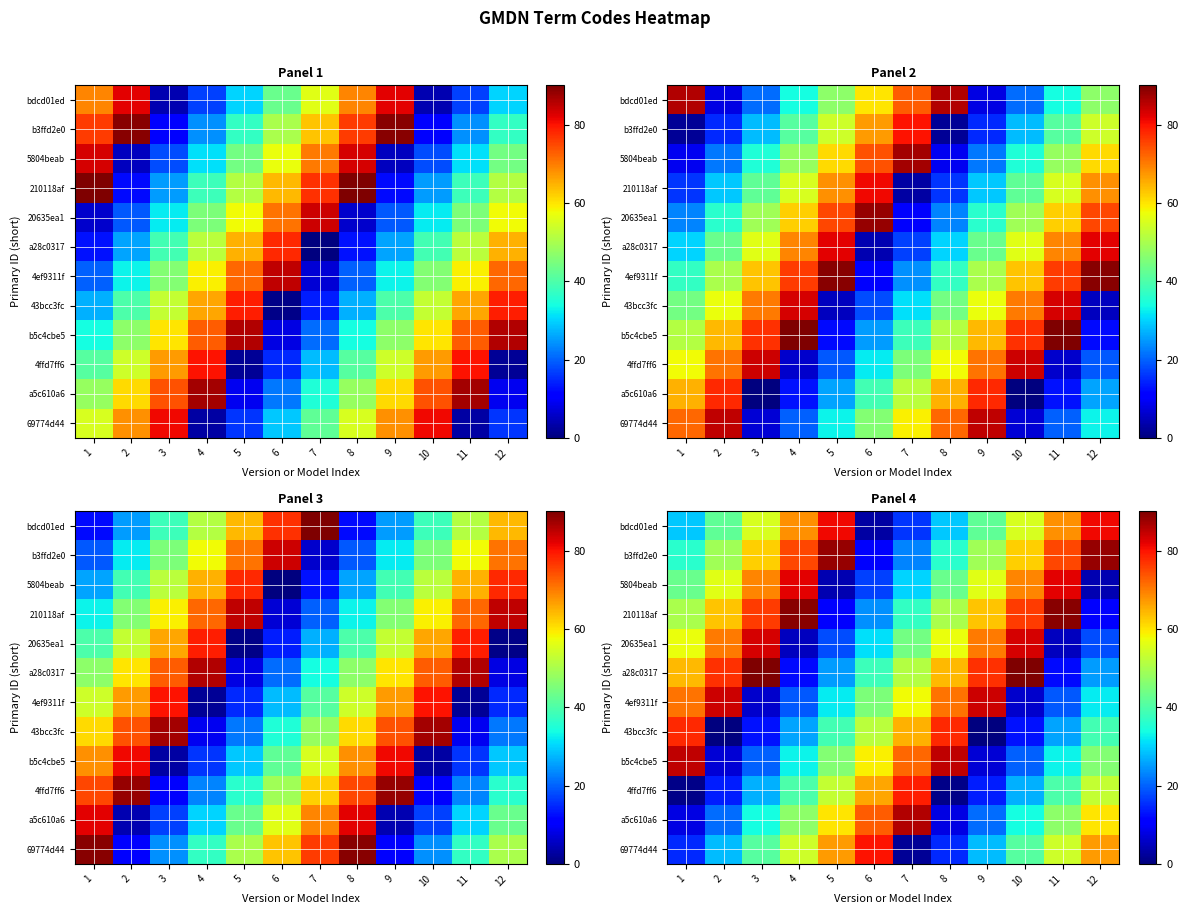

What is the total value across all series at 9?

511